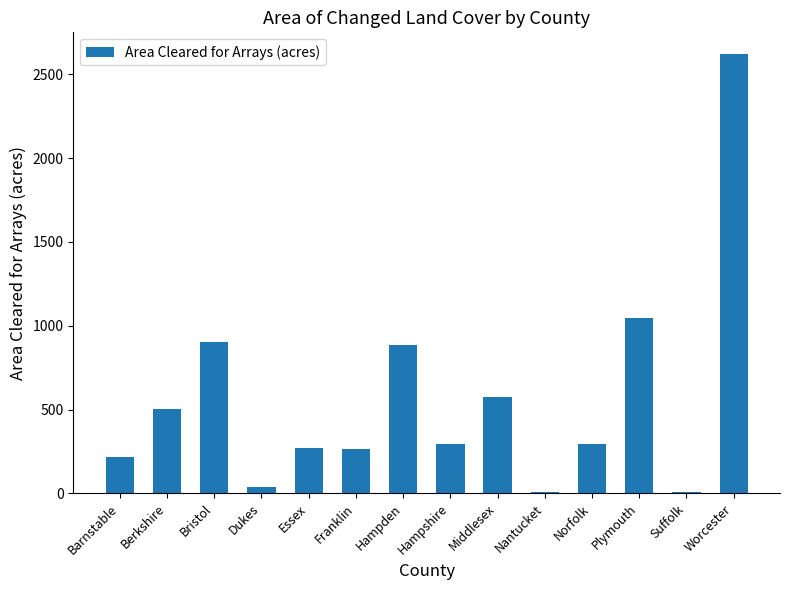

What is the change in value from Bristol to Hampden?

-21.2